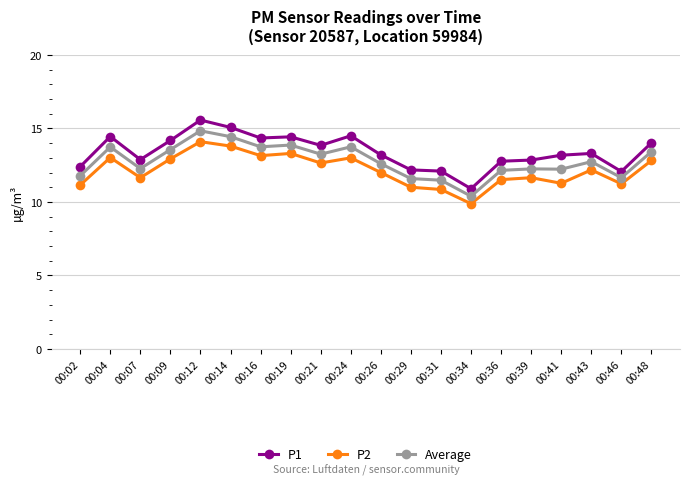

How many categories are shown in the chart?

20